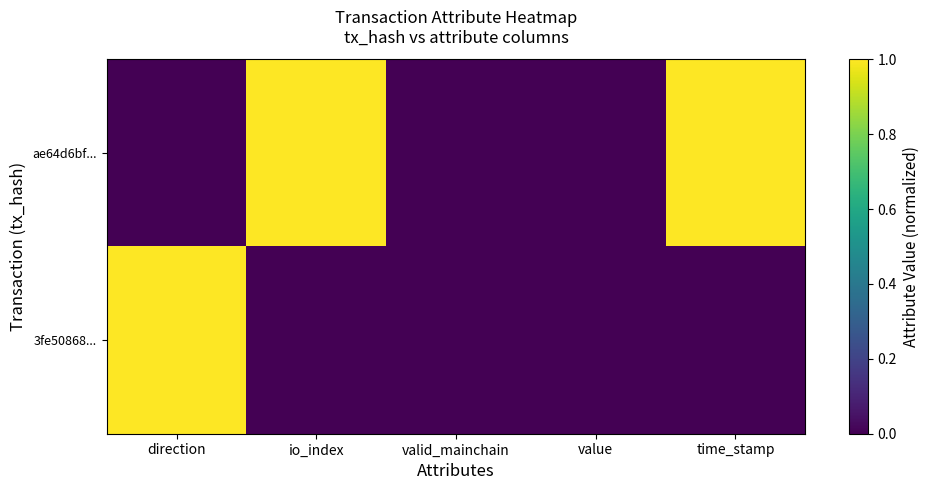

Reading left to right, what are all the values shown in this chart?

ae64d6bf...: direction=0	io_index=1	valid_mainchain=0	value=0	time_stamp=1
3fe50868...: direction=1	io_index=0	valid_mainchain=0	value=0	time_stamp=0